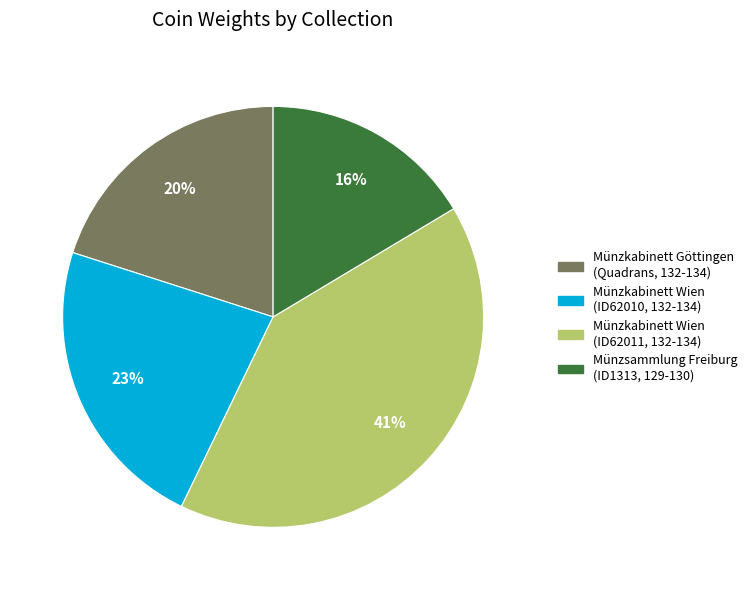

To the nearest percent, what is the average slice percentage?

25%